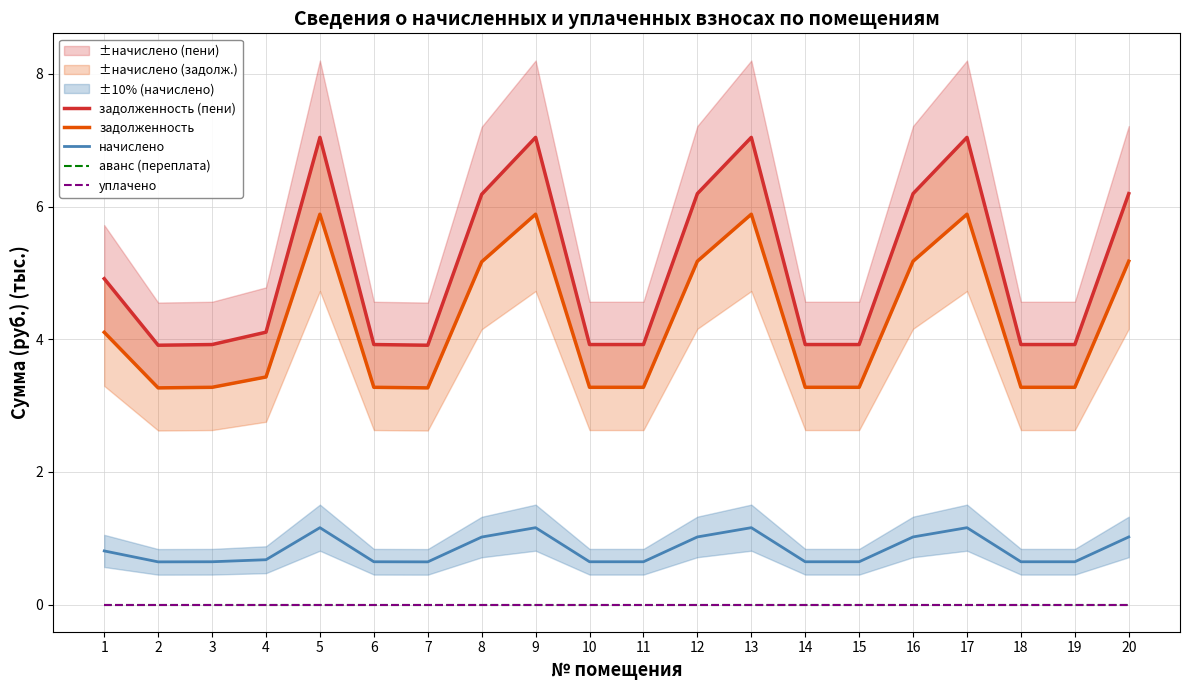

Reading left to right, list all the values displayed in this chart.

задолженность (пени): 1=4.9	2=3.9	3=3.9	4=4.1	5=7.0	6=3.9	7=3.9	8=6.2	9=7.0	10=3.9	11=3.9	12=6.2	13=7.0	14=3.9	15=3.9	16=6.2	17=7.0	18=3.9	19=3.9	20=6.2
задолженность: 1=4.1	2=3.3	3=3.3	4=3.4	5=5.9	6=3.3	7=3.3	8=5.2	9=5.9	10=3.3	11=3.3	12=5.2	13=5.9	14=3.3	15=3.3	16=5.2	17=5.9	18=3.3	19=3.3	20=5.2
начислено: 1=0.8	2=0.6	3=0.6	4=0.7	5=1.2	6=0.6	7=0.6	8=1.0	9=1.2	10=0.6	11=0.6	12=1.0	13=1.2	14=0.6	15=0.6	16=1.0	17=1.2	18=0.6	19=0.6	20=1.0
аванс (переплата): 1=0.0	2=0.0	3=0.0	4=0.0	5=0.0	6=0.0	7=0.0	8=0.0	9=0.0	10=0.0	11=0.0	12=0.0	13=0.0	14=0.0	15=0.0	16=0.0	17=0.0	18=0.0	19=0.0	20=0.0
уплачено: 1=0.0	2=0.0	3=0.0	4=0.0	5=0.0	6=0.0	7=0.0	8=0.0	9=0.0	10=0.0	11=0.0	12=0.0	13=0.0	14=0.0	15=0.0	16=0.0	17=0.0	18=0.0	19=0.0	20=0.0